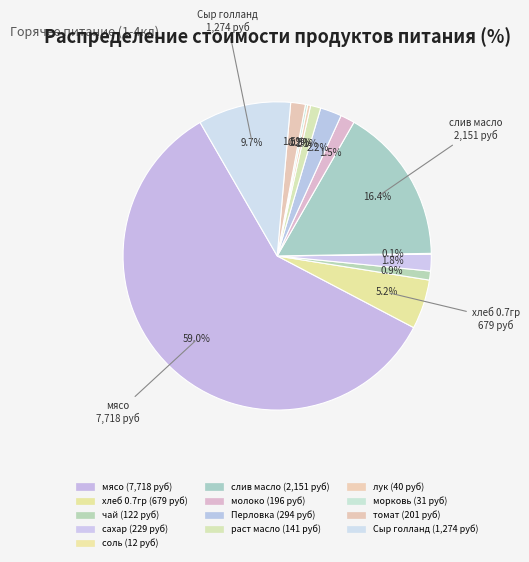

How many slices are in this pie chart?

13